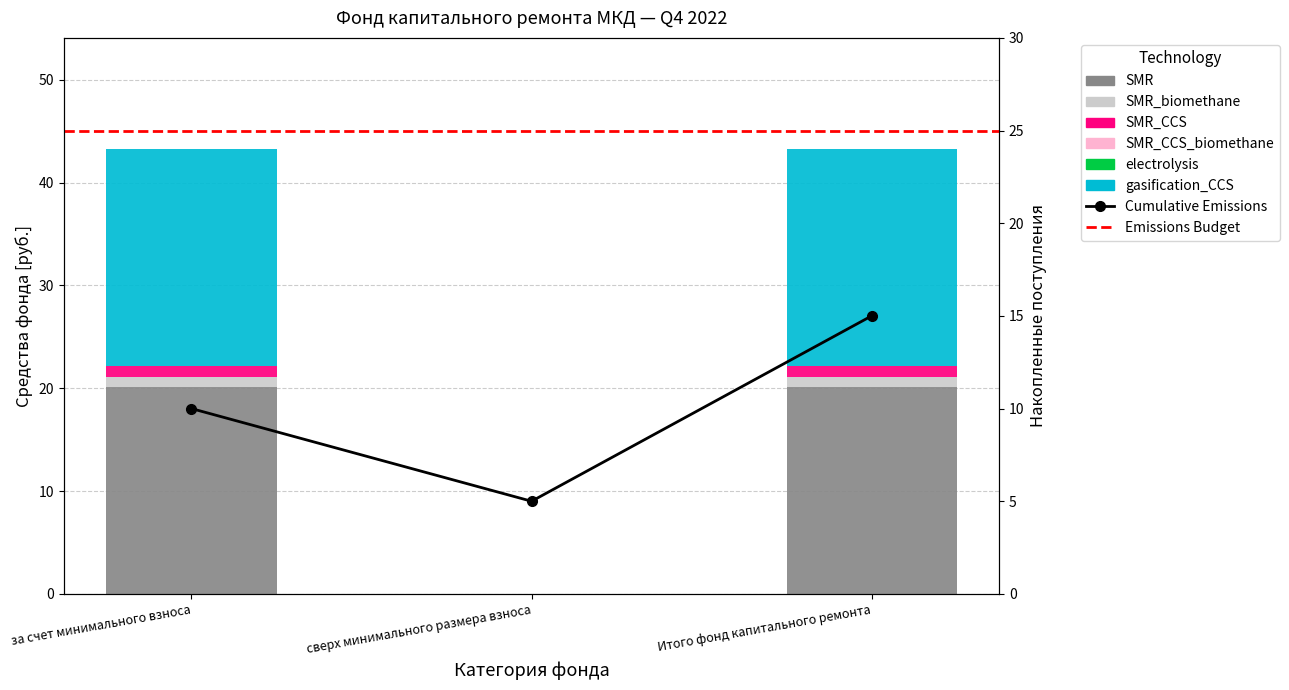

What is the maximum value shown in the chart?

21.1